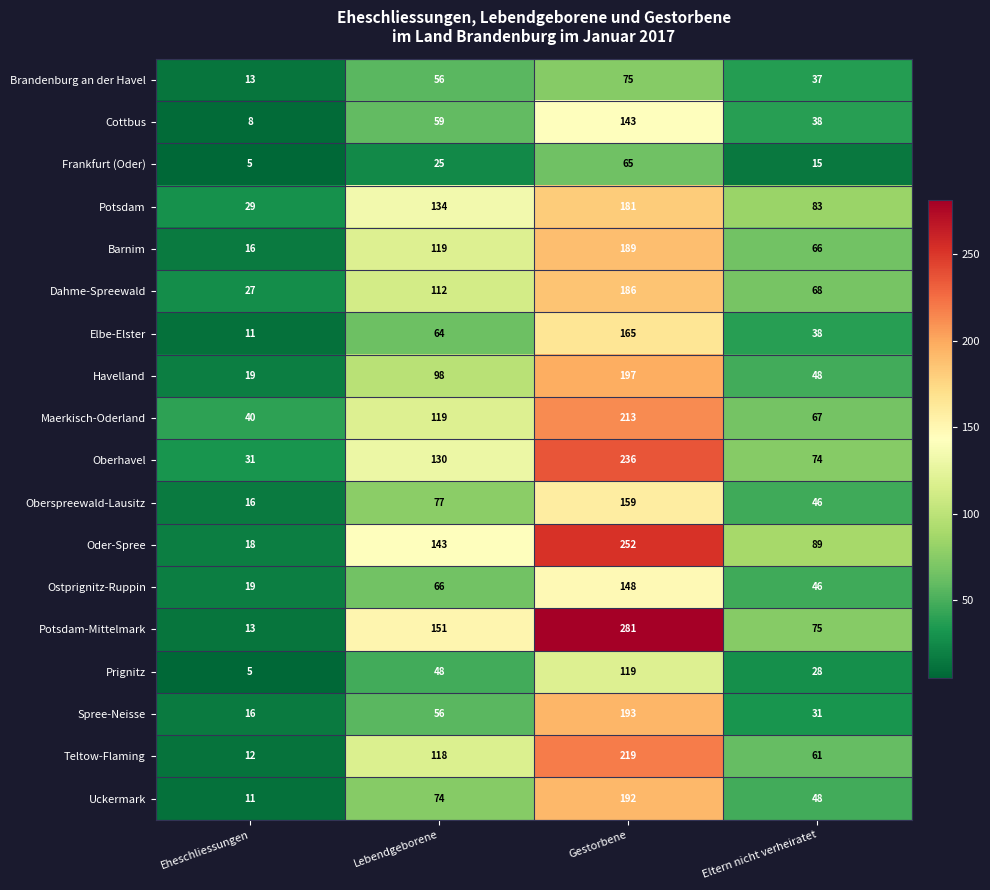

Which category has the lowest value across all series?

Eheschliessungen